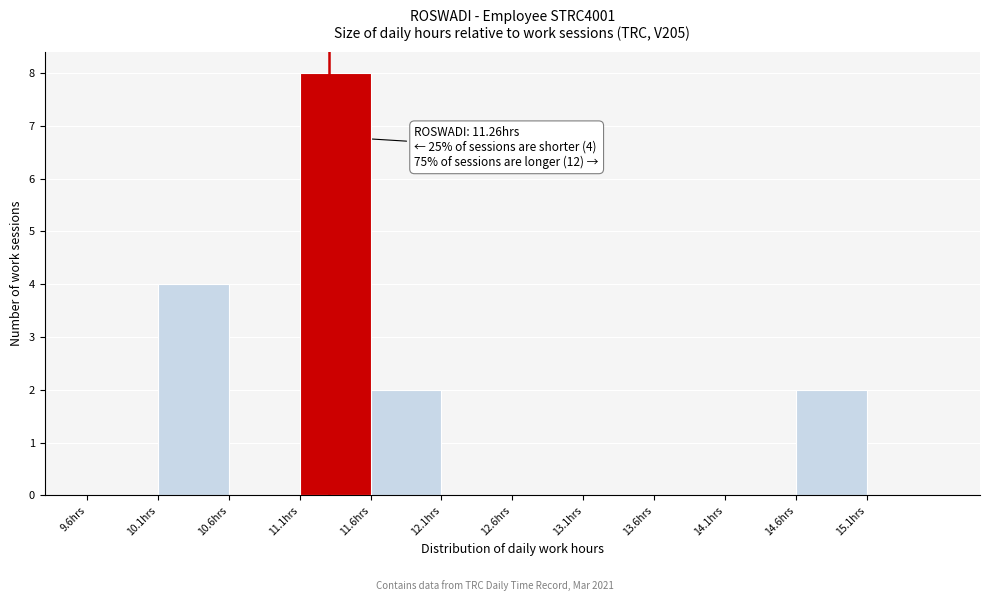

Which range on the x-axis has the tallest bar?

11.05 to 11.55